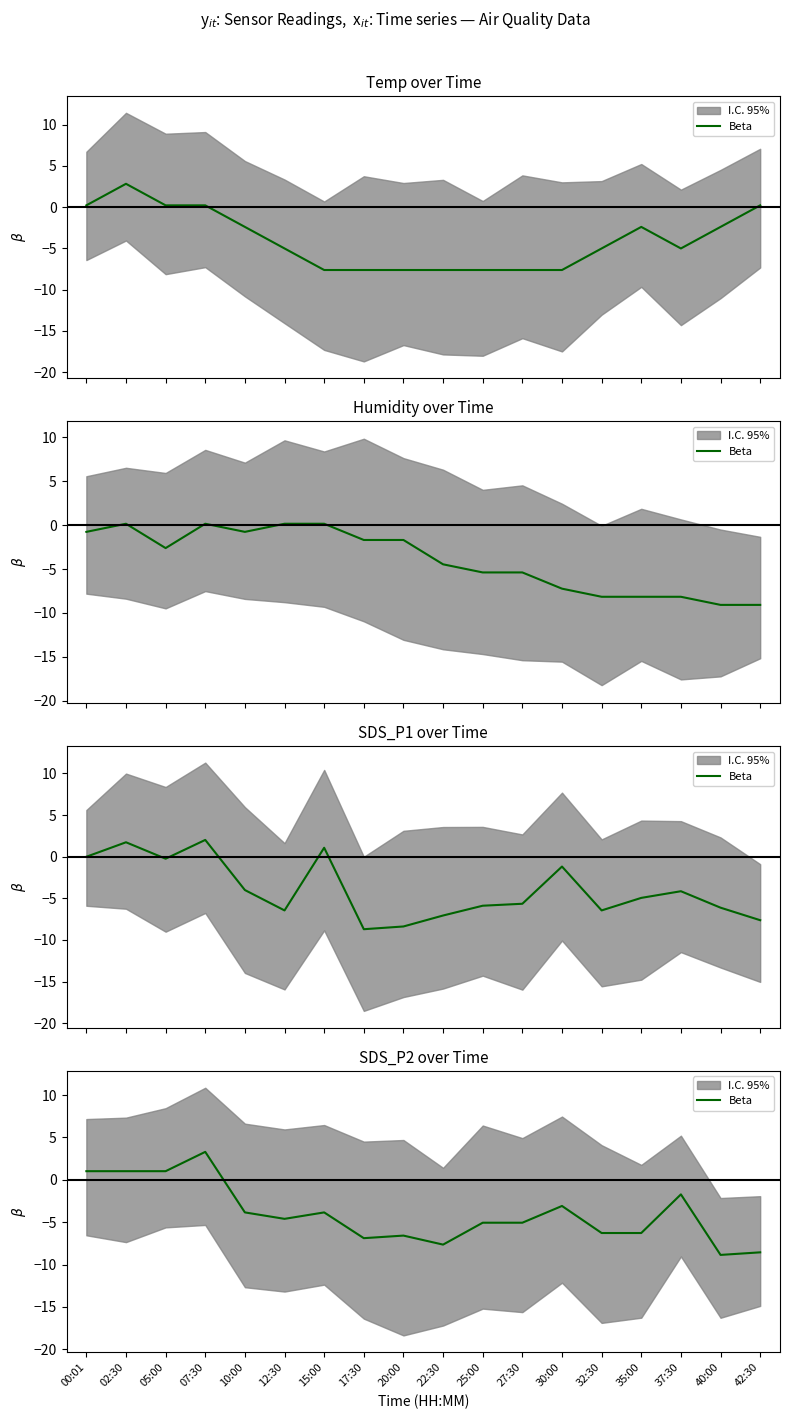

What is the change in value from 02:30 to 10:00?

-4.9